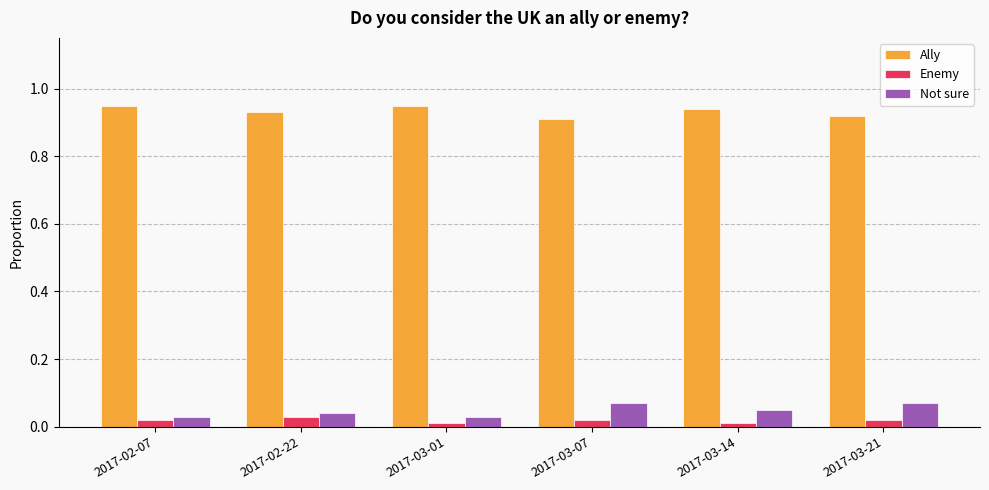

What is the sum of all Not sure values?

0.3